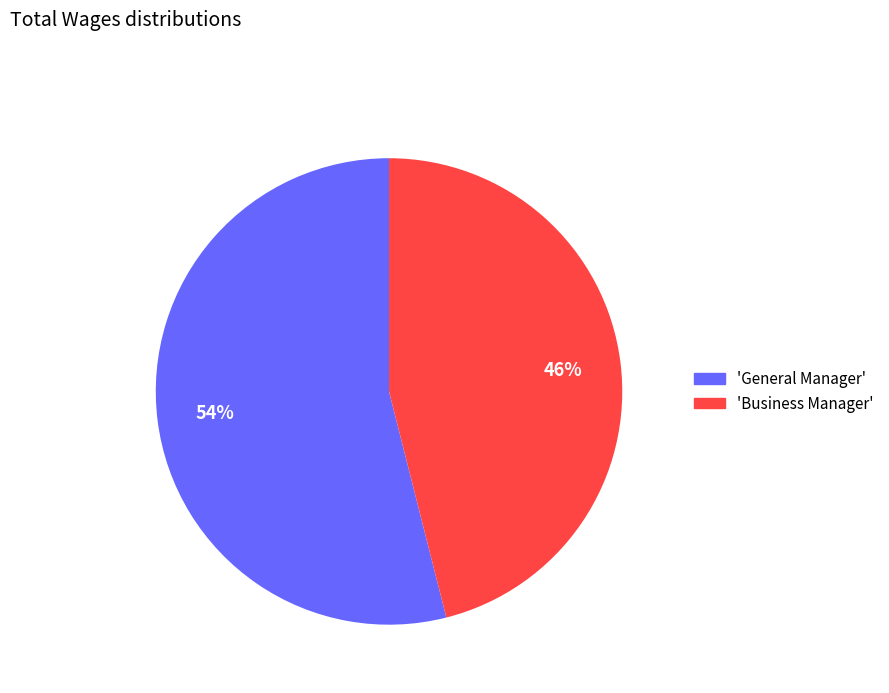

How many segments does this pie chart have?

2